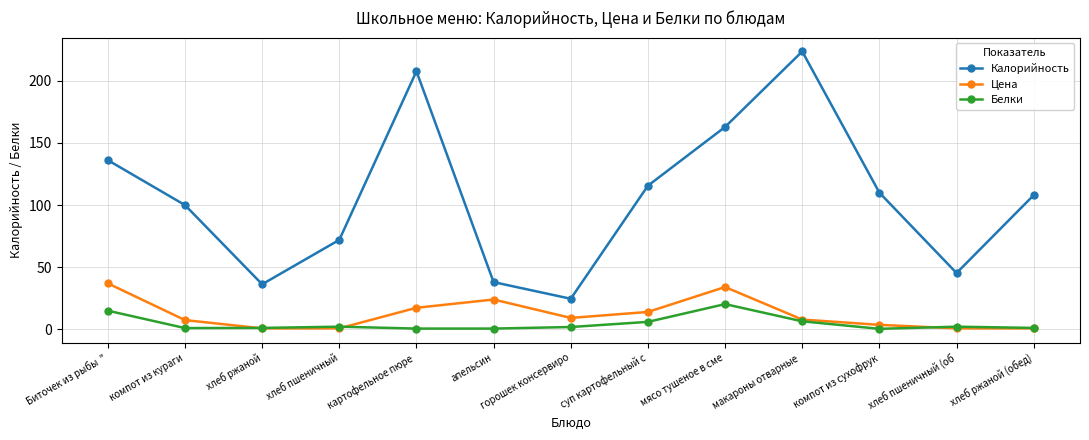

Is the value of Белки at хлеб ржаной (обед) greater than the value of Калорийность at суп картофельный с?

No